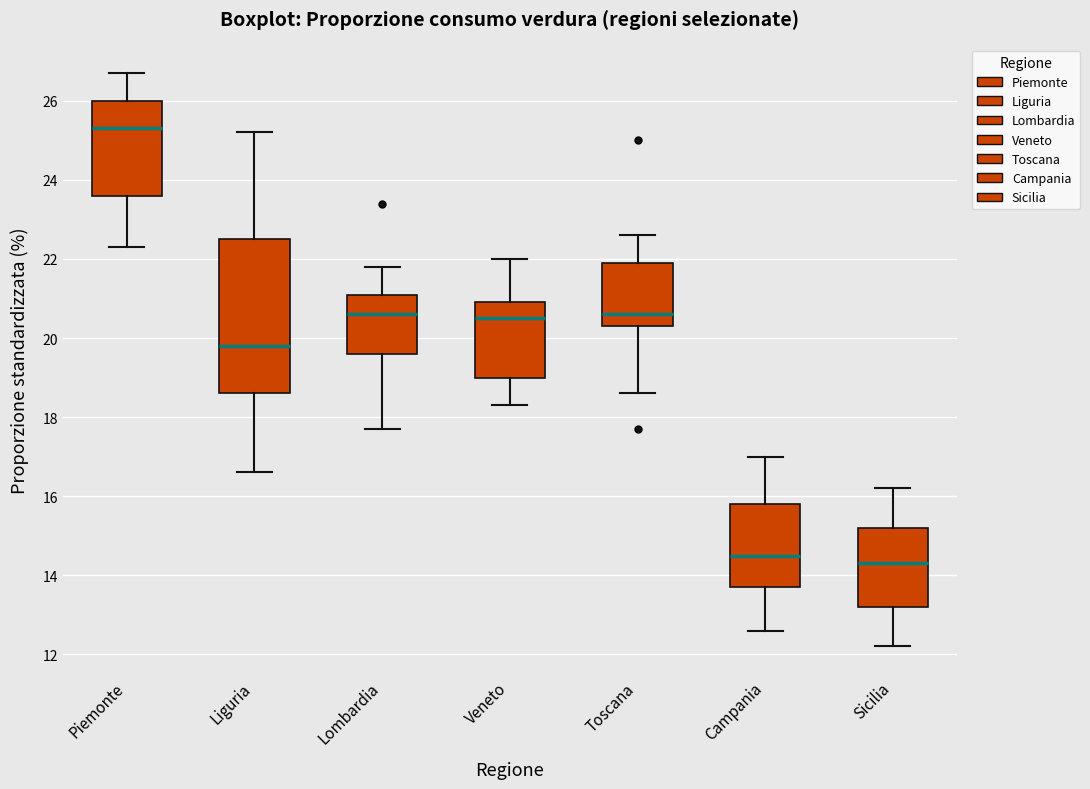

Comparing the boxes themselves (not the whiskers), which one is the tallest?

Liguria